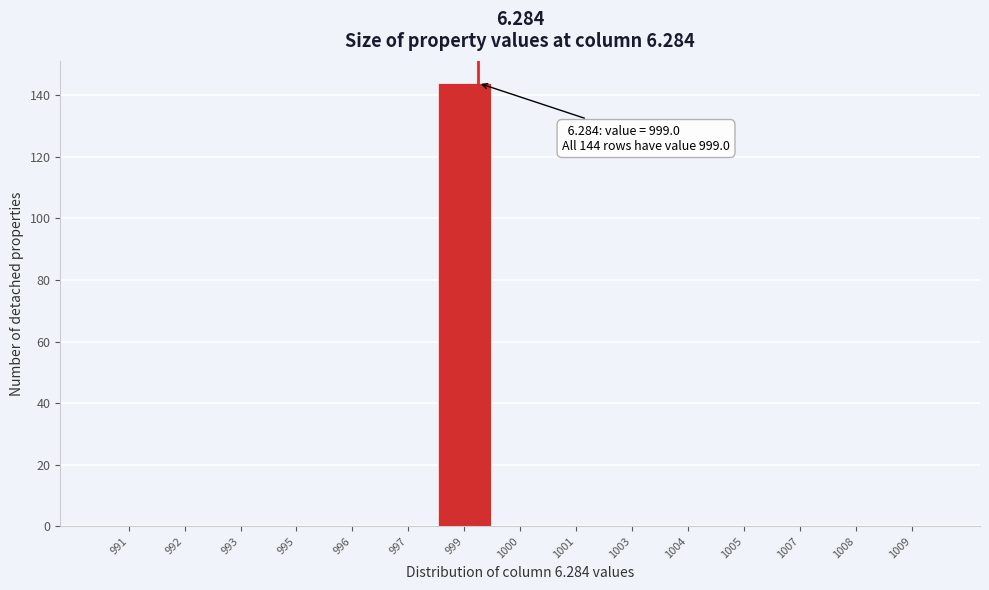

Reading left to right, what are all the values shown in this chart?

991=0	992=0	993=0	995=0	996=0	997=0	999=144	1000=0	1001=0	1003=0	1004=0	1005=0	1007=0	1008=0	1009=0